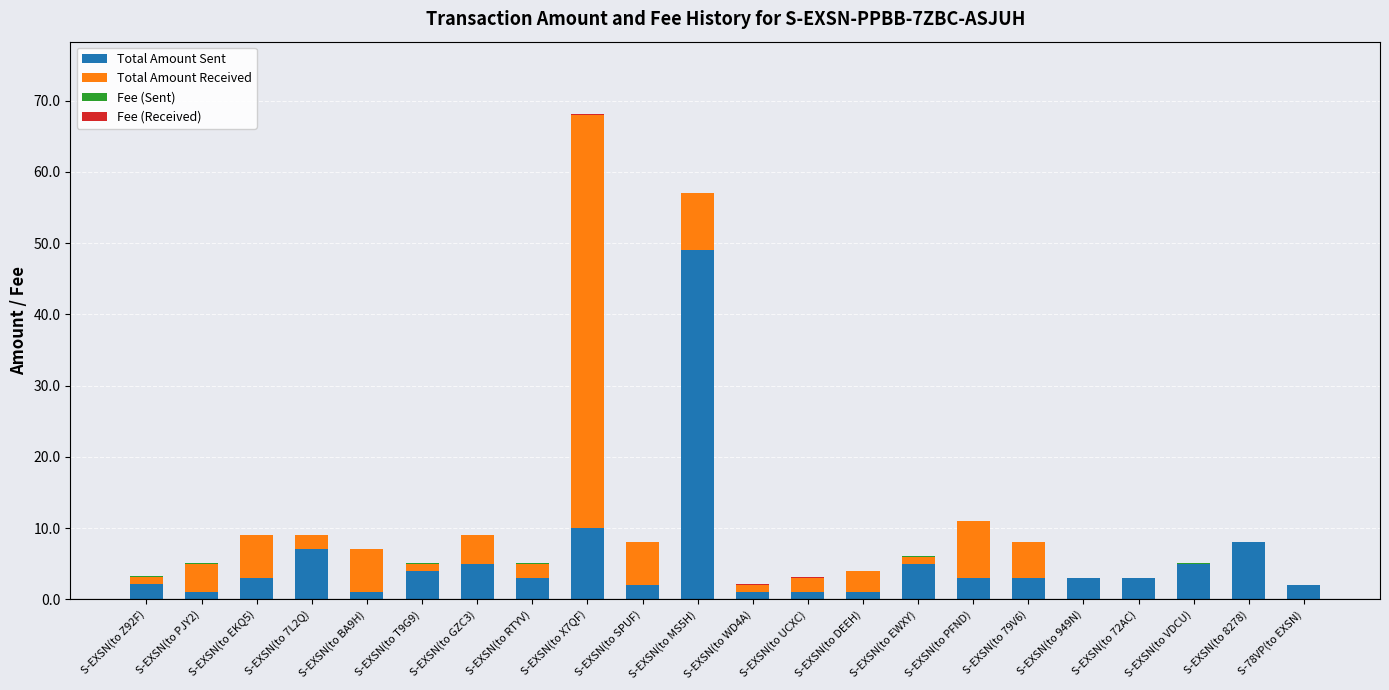

At which category is the sum across all series the highest?

S-EXSN(to X7QF)